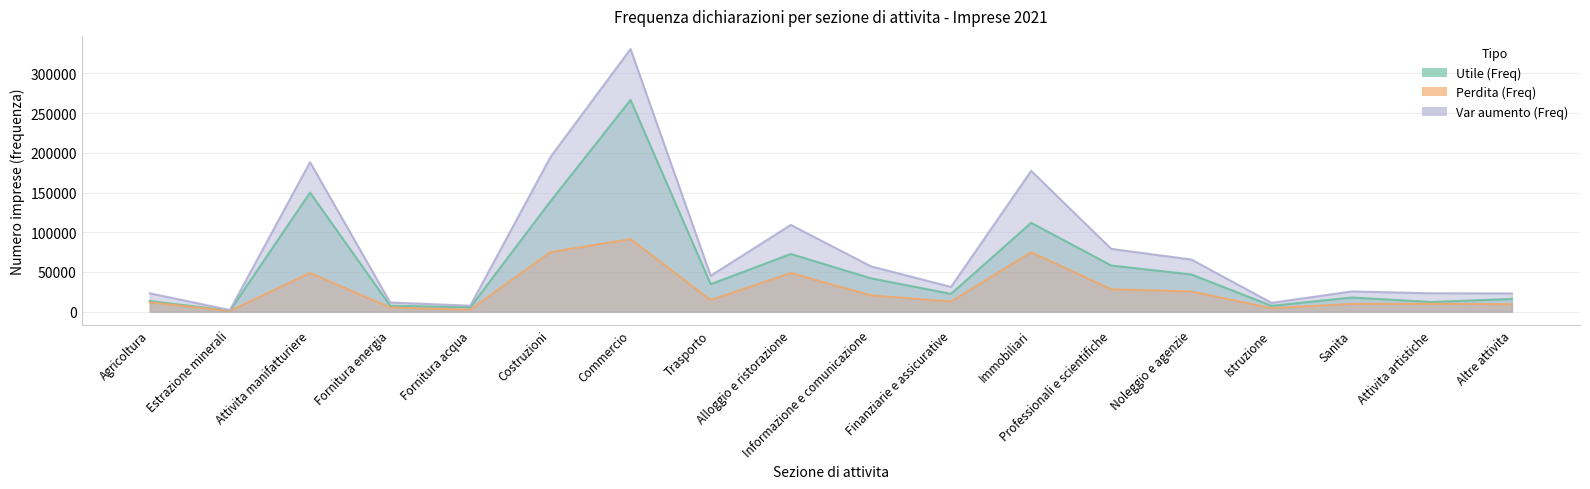

List the series in order of their peak value, highest first.

Var aumento (Freq), Utile (Freq), Perdita (Freq)